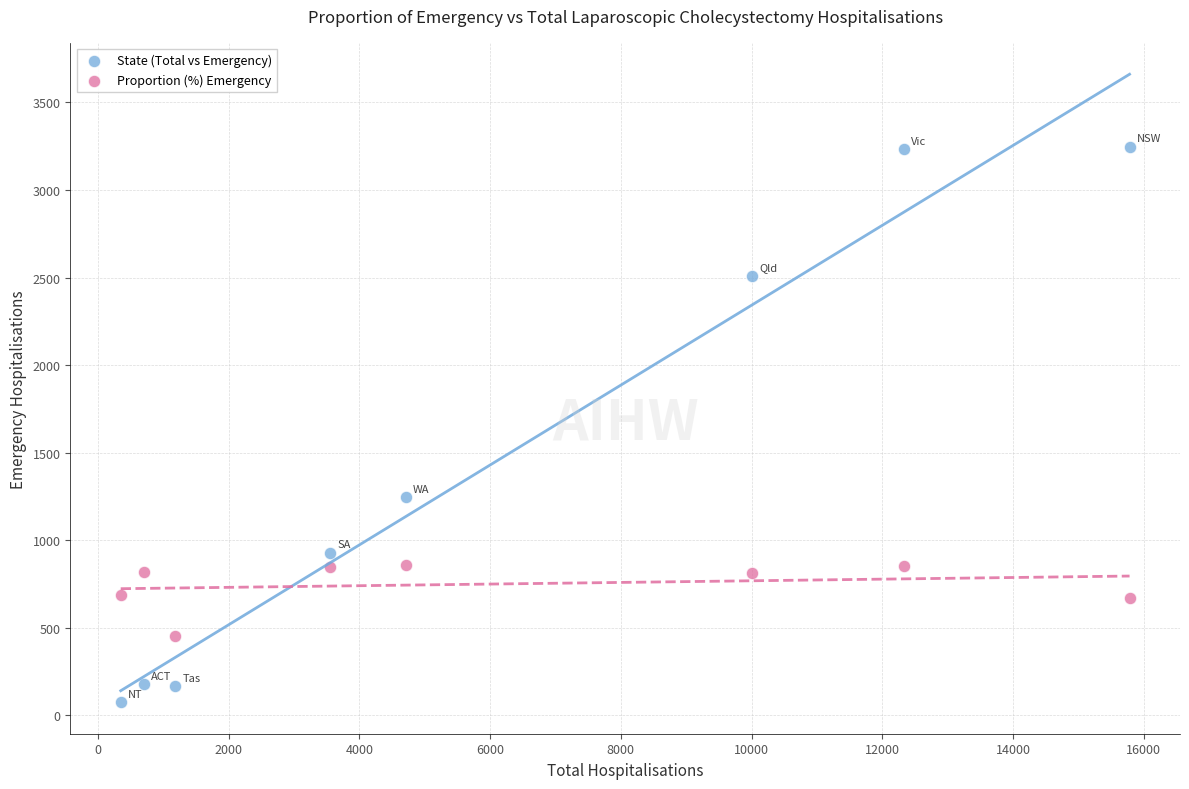

Which series contains the highest Y value?

State (Total vs Emergency)